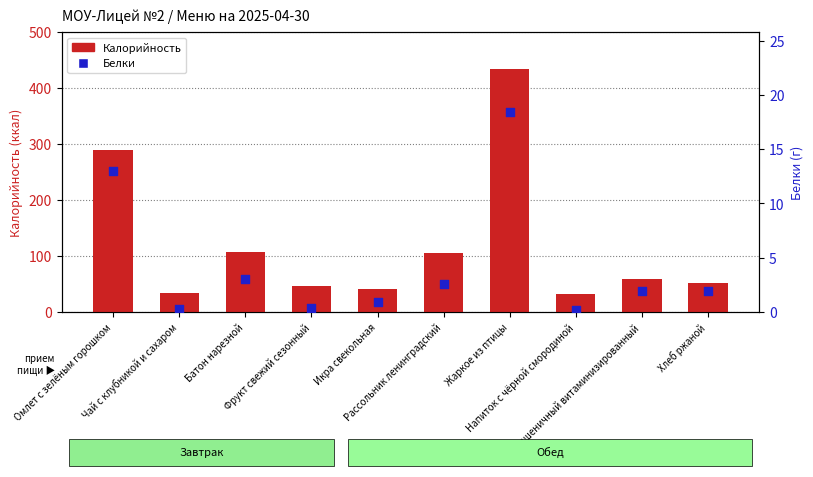

What are all the series names shown in the legend?

Калорийность, Белки